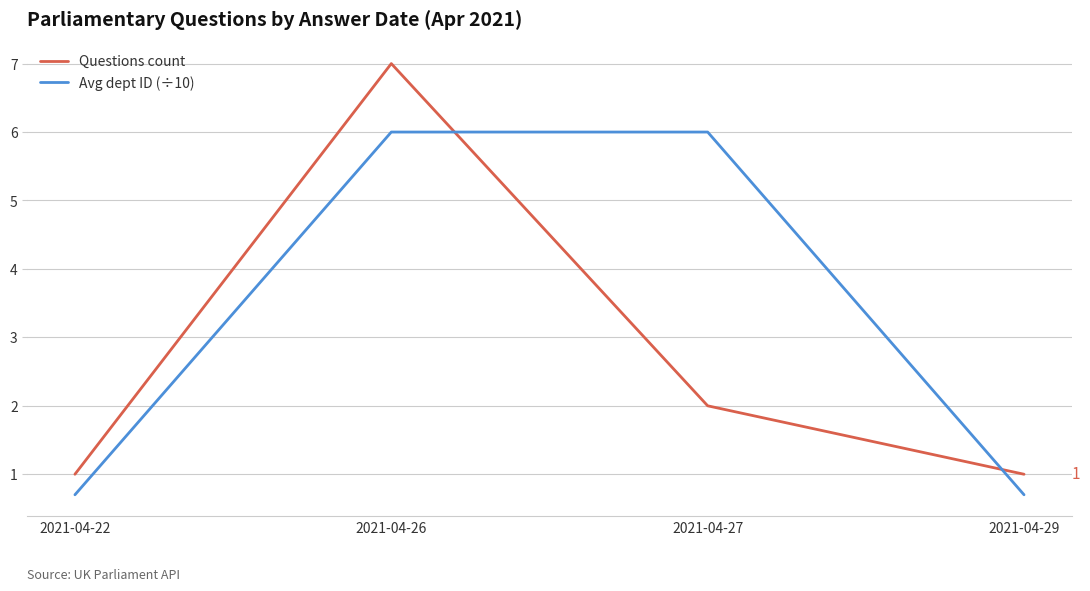

List the series in order of their peak value, highest first.

Questions count, Avg dept ID (÷10)